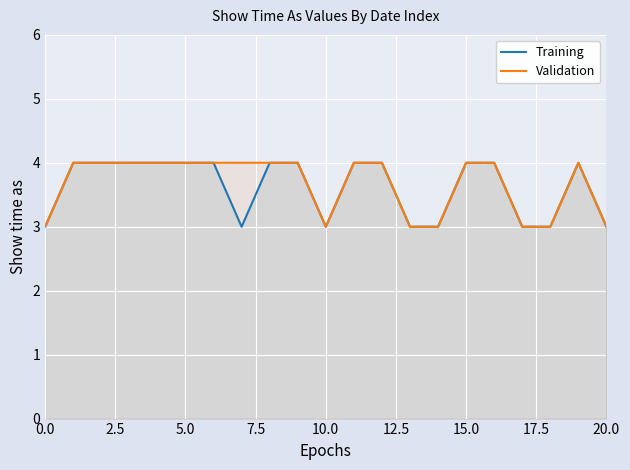

The Validation series shows 4 at 5.0. True or false?

True